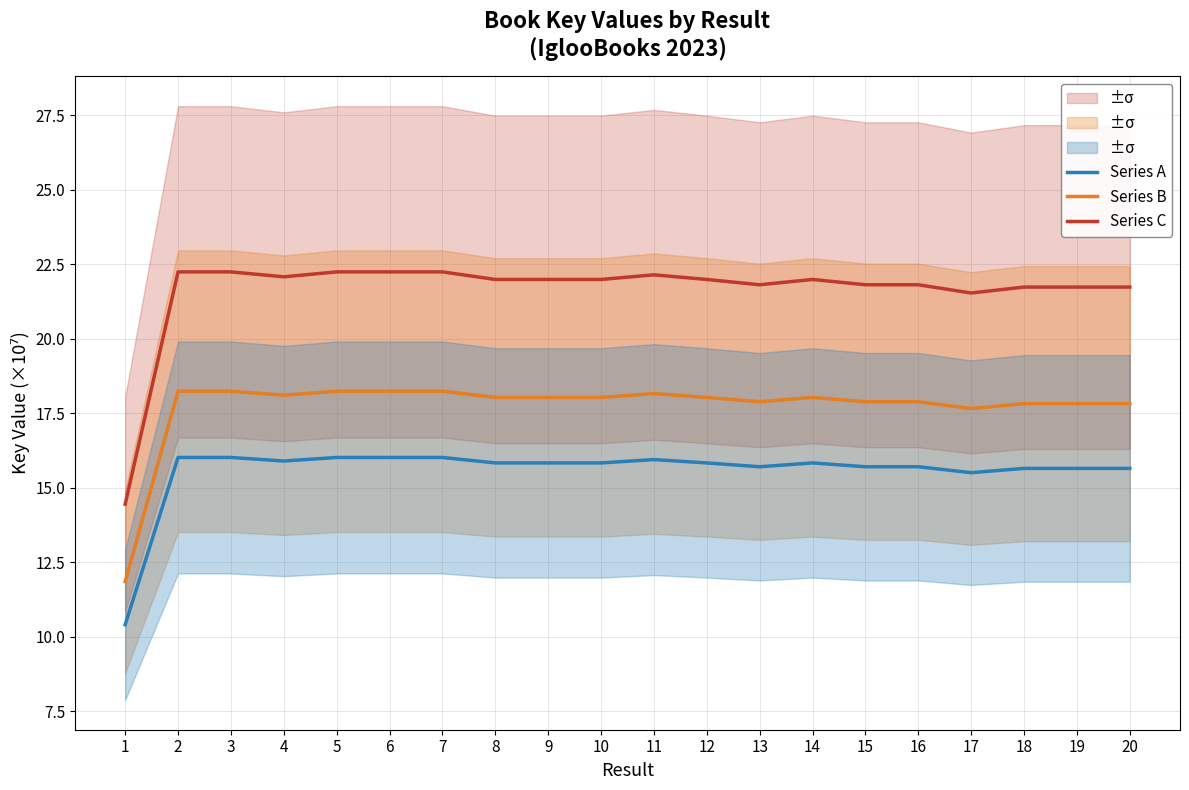

Which category has the lowest value in the Series B series?

1